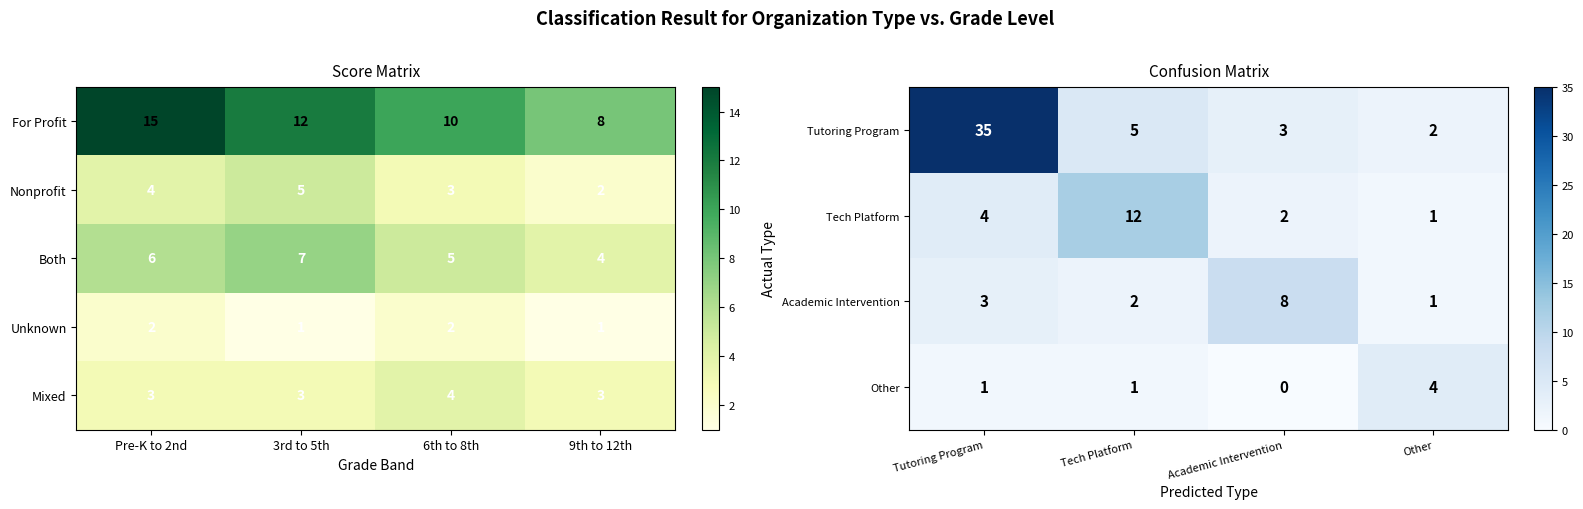

What value does the Tutoring Program series have at Tech Platform, to the nearest 5?

5